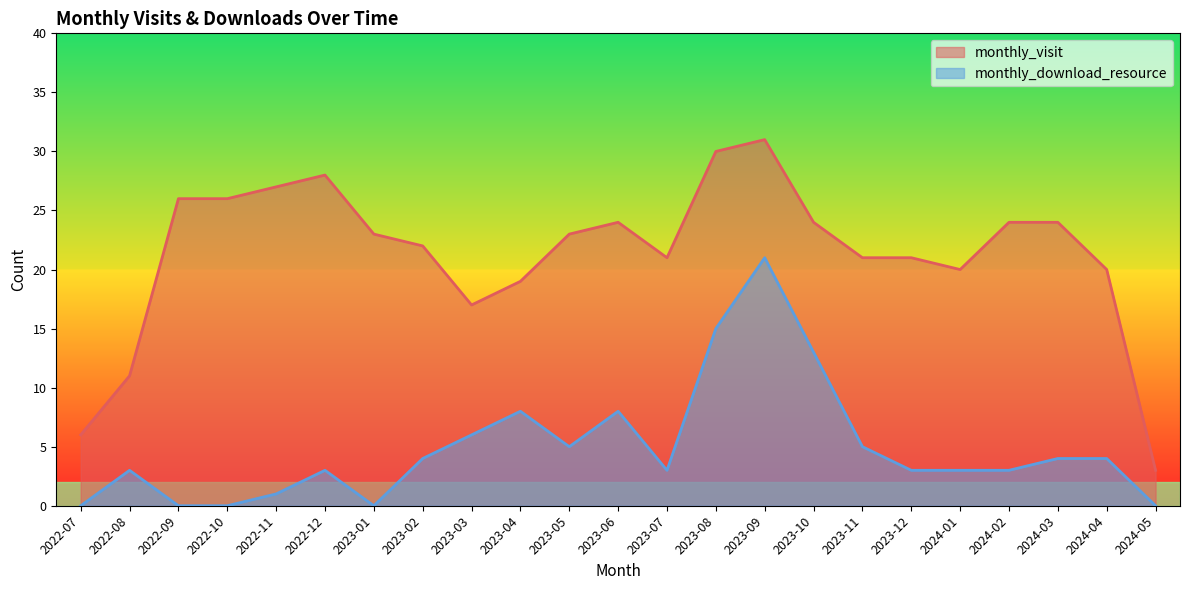

Which category has the highest value in the monthly_visit series?

2023-09